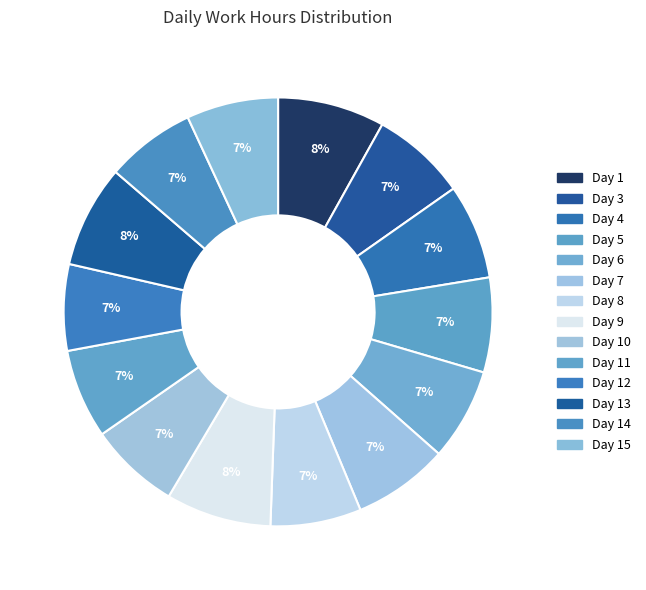

Count the number of slices in the pie.

14